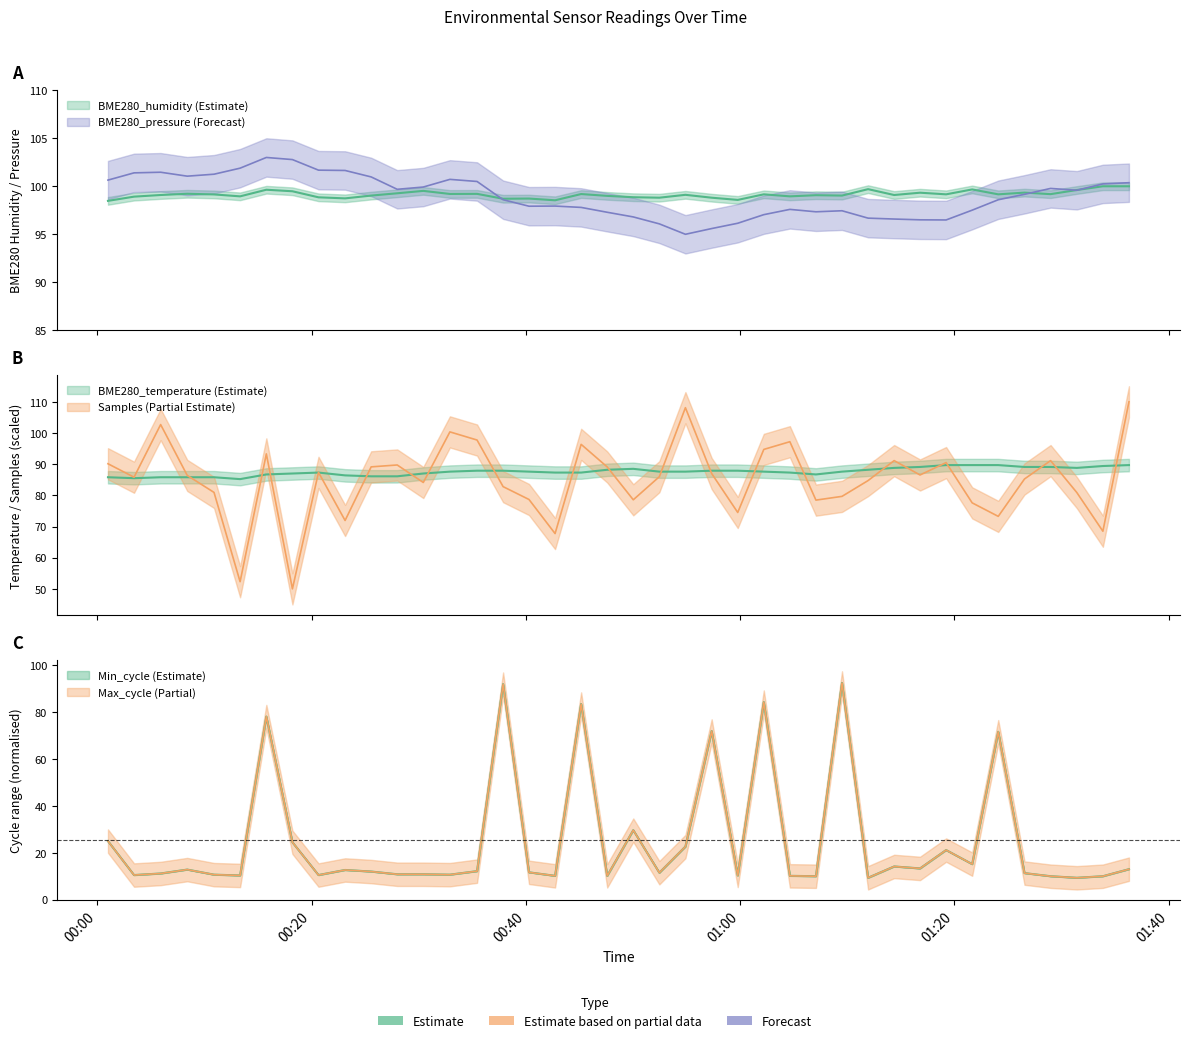

Which series has the largest total across all categories?

BME280_humidity